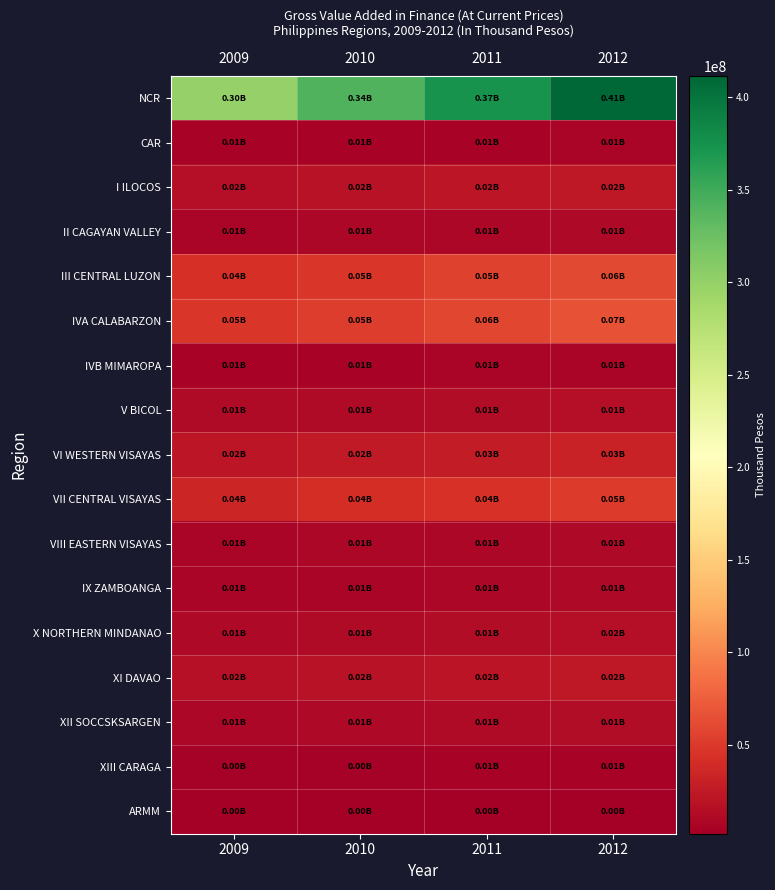

Which category has the lowest value across all series?

2009